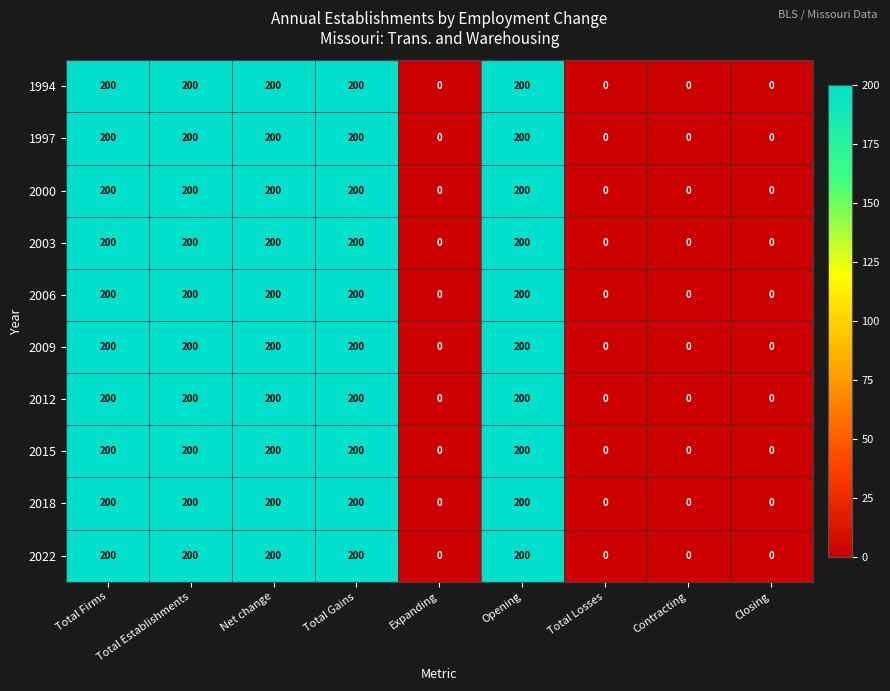

Is it true that 2015 equals -69 at Contracting?

False